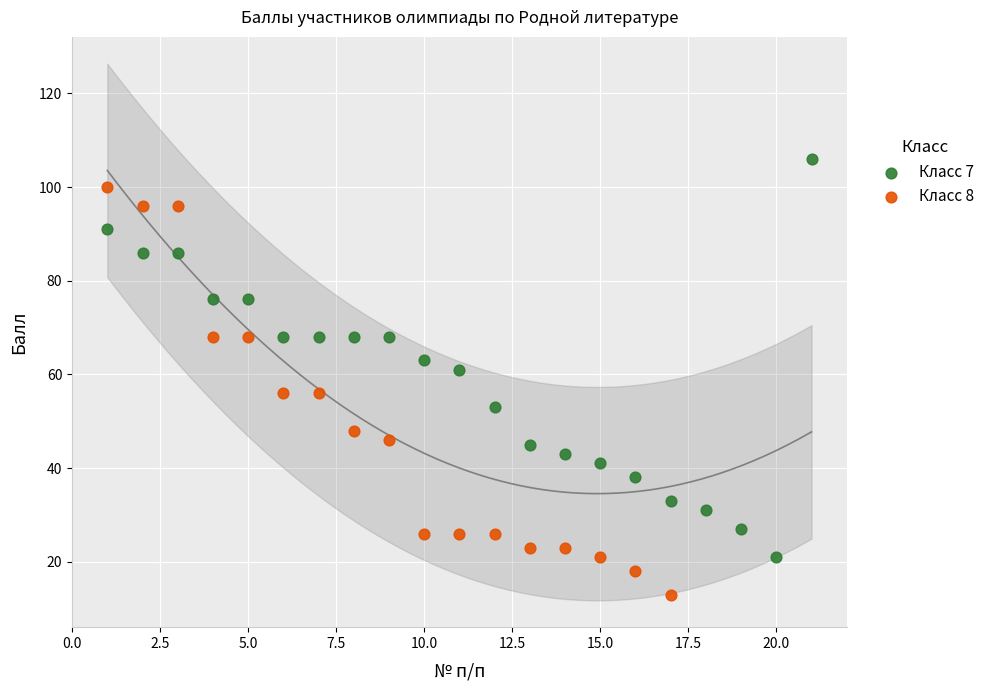

Which series contains the highest Y value?

Класс 7